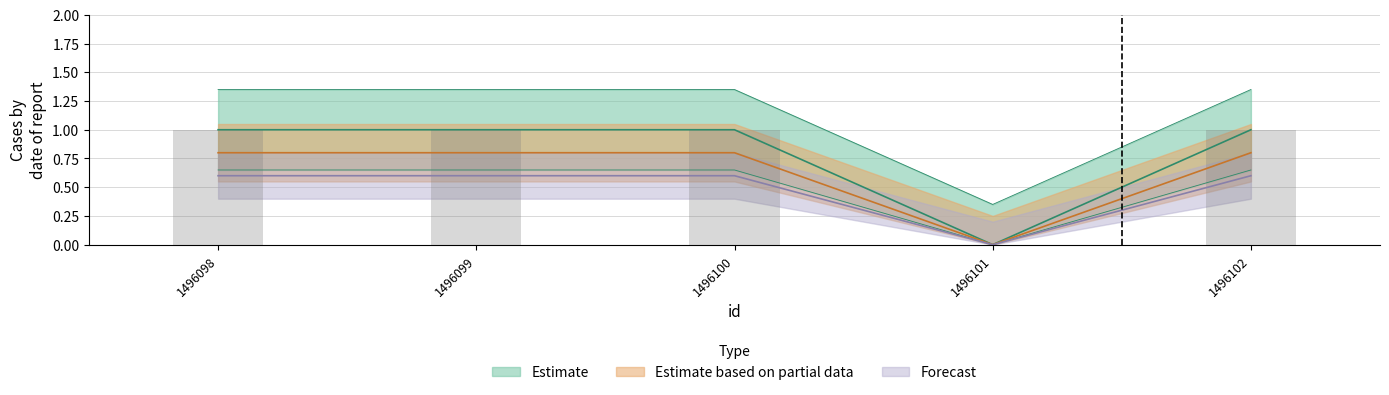

How many values in the Estimate series are below 1?

1